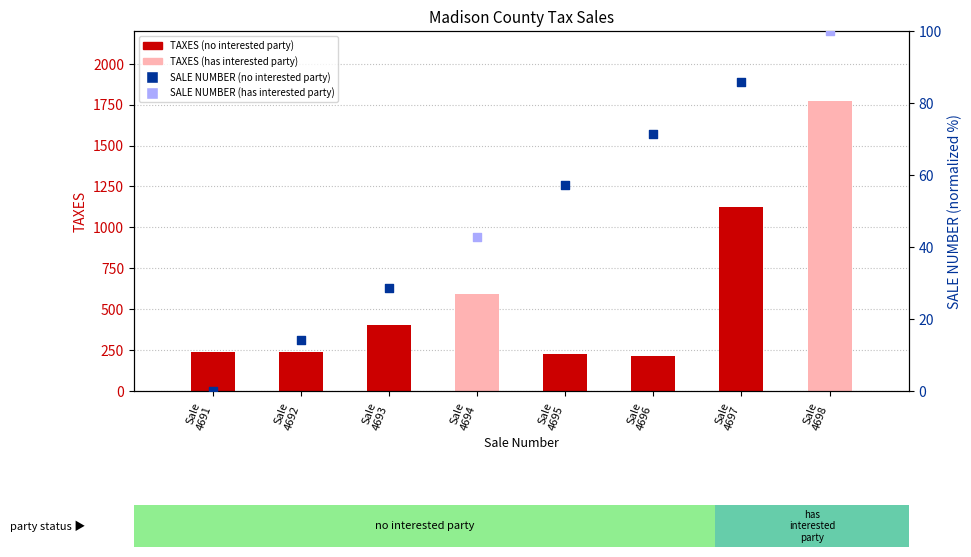

What is the change in value from Sale
4695 to Sale
4696?

-12.2